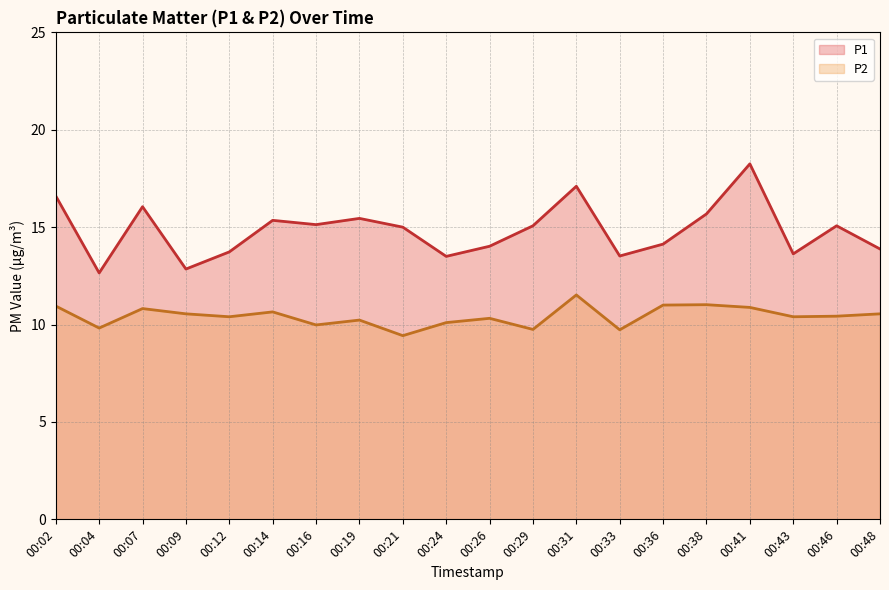

What are all the series names shown in the legend?

P1, P2